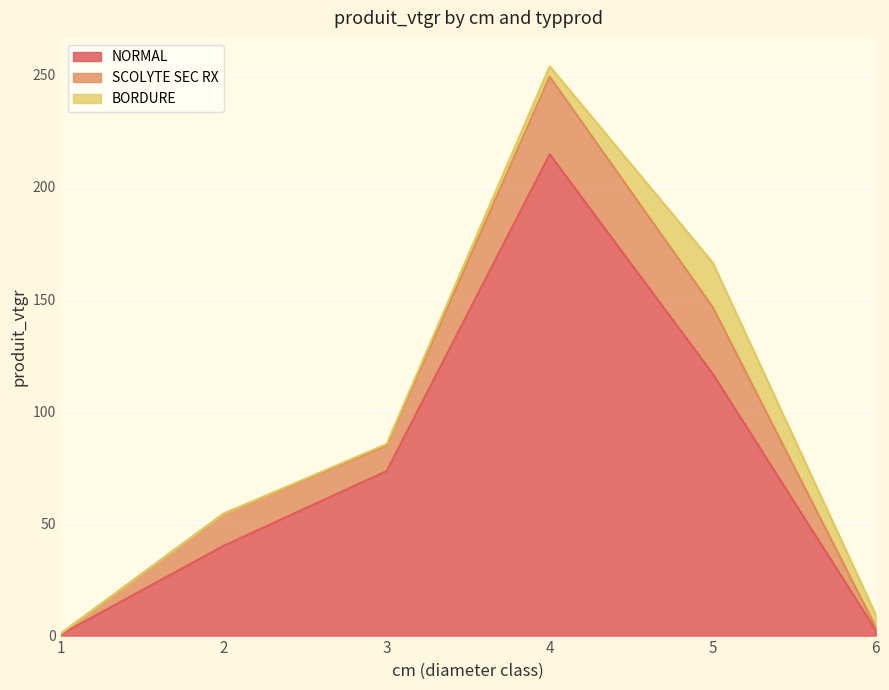

What is the greatest value displayed?

214.6